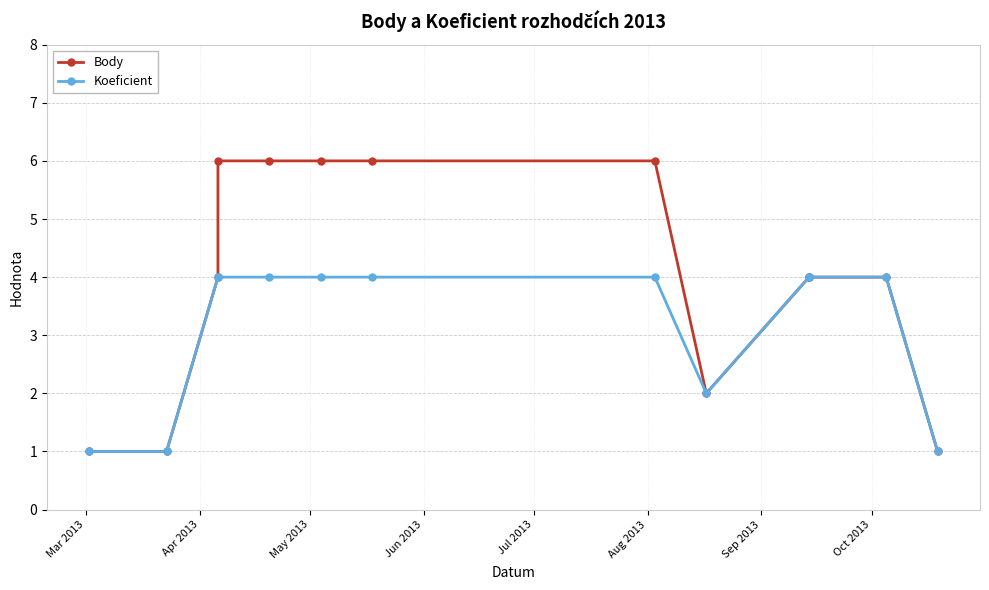

True or false: Koeficient and Body intersect in this chart.

False